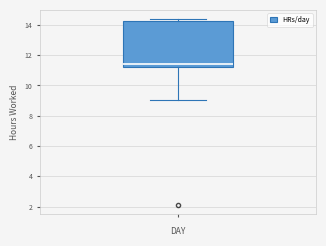

Where does the median line of the box sit on the y-axis? The values are not printed on the chart, so give them approximately, as read against the axis.

11.4